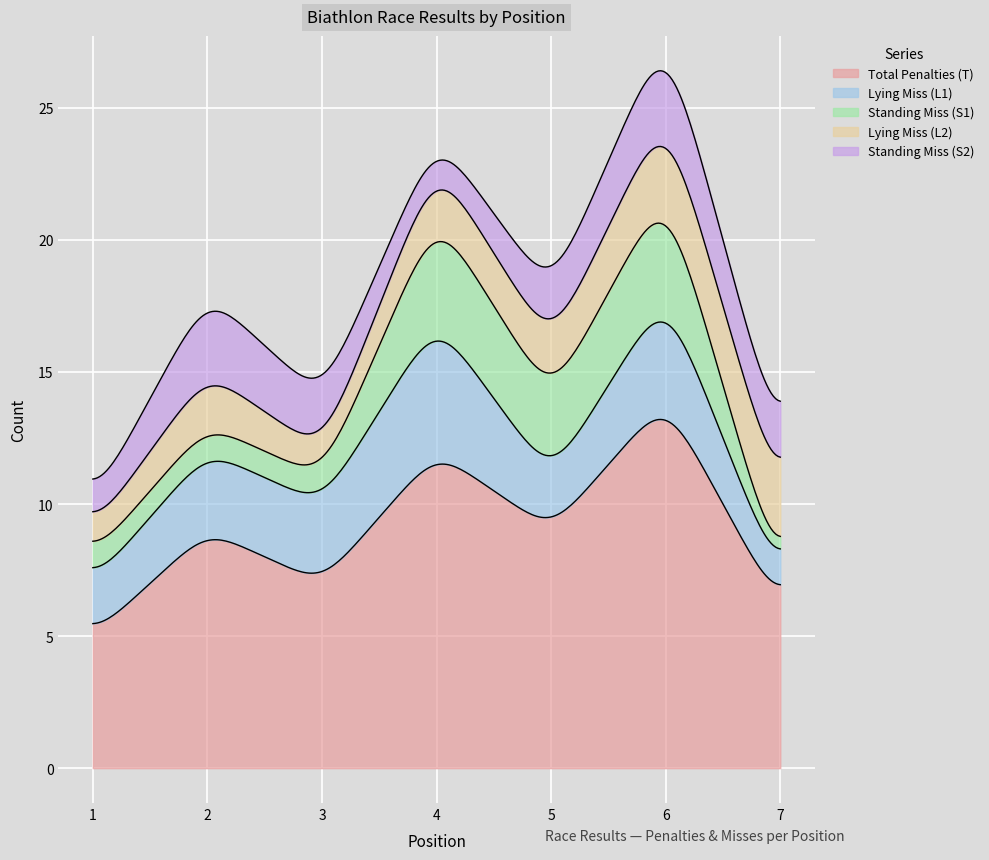

How many categories are shown in the chart?

7